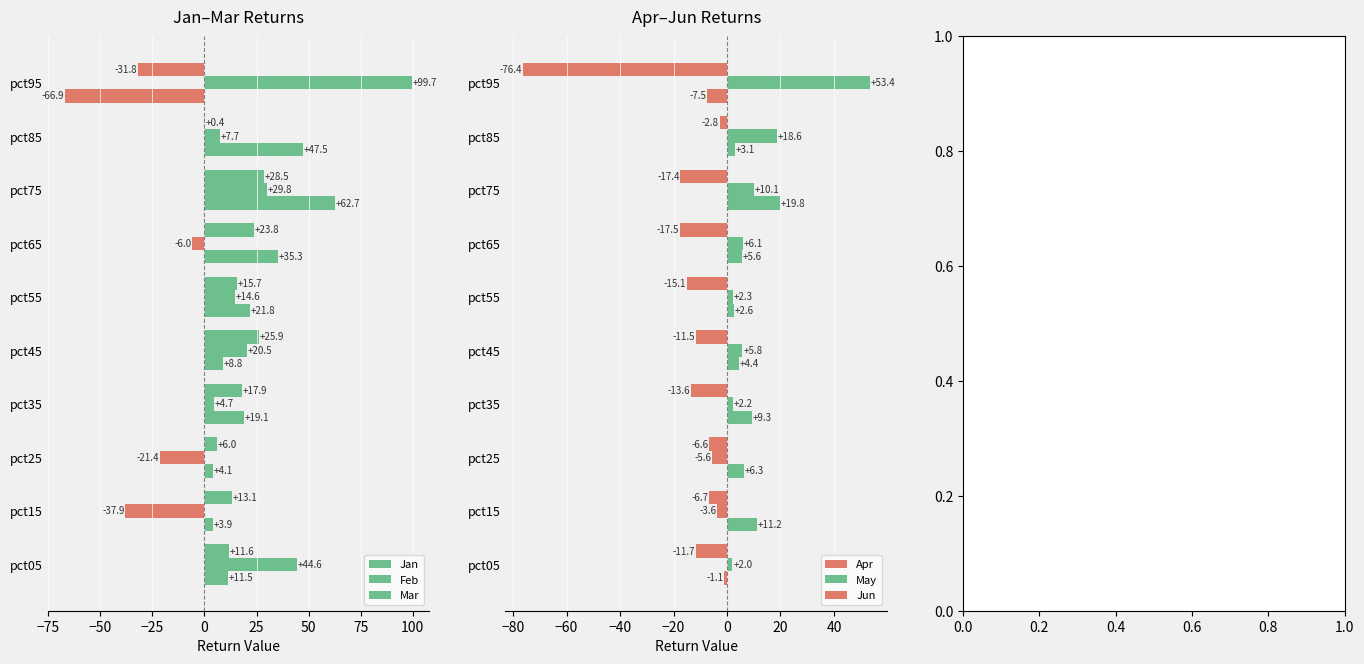

The value of Jan at pct65 is 57.1. True or false?

False